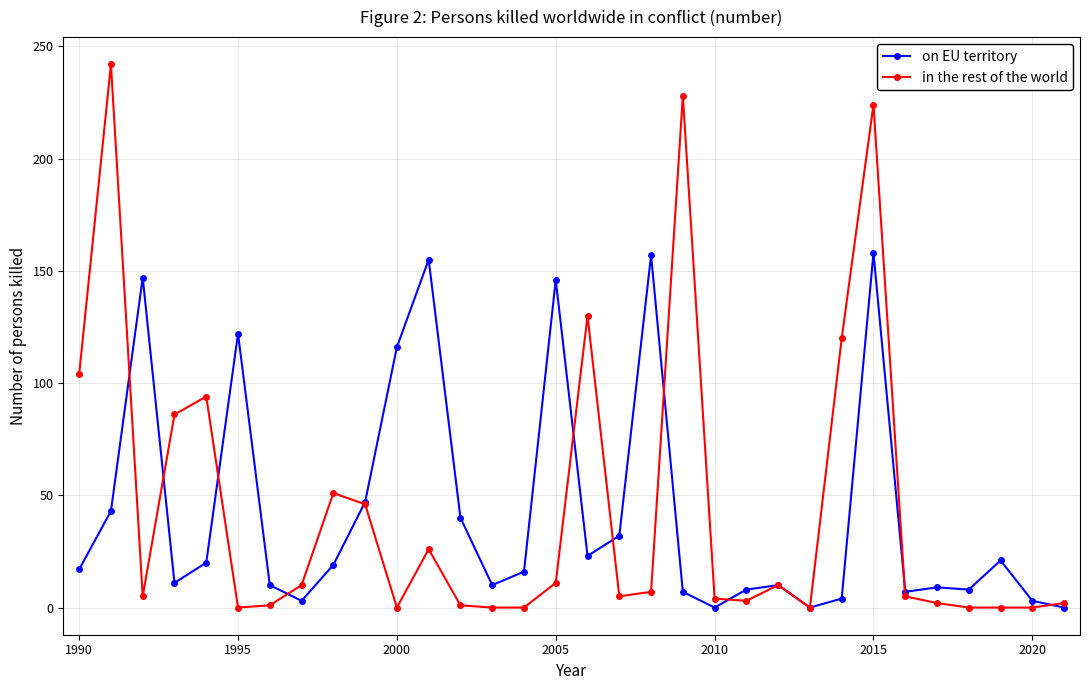

At how many categories does at least one series exceed 203?

3